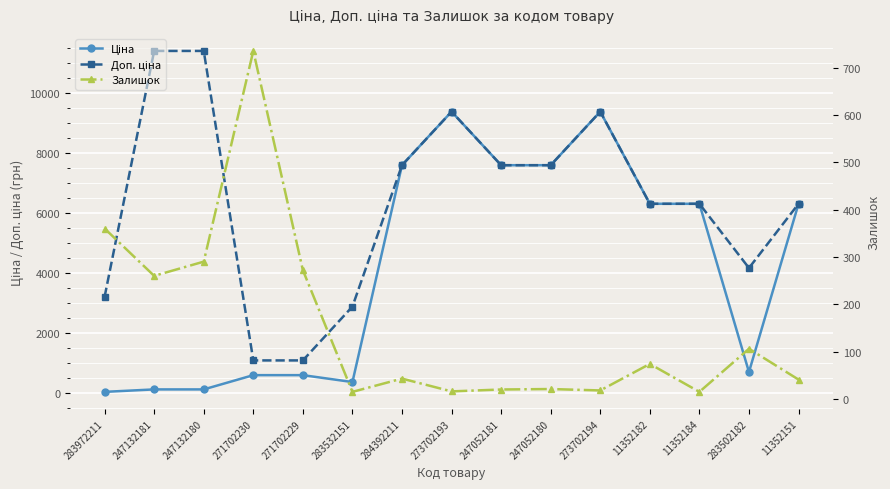

Does the chart display data point markers on the line(s)?

Yes